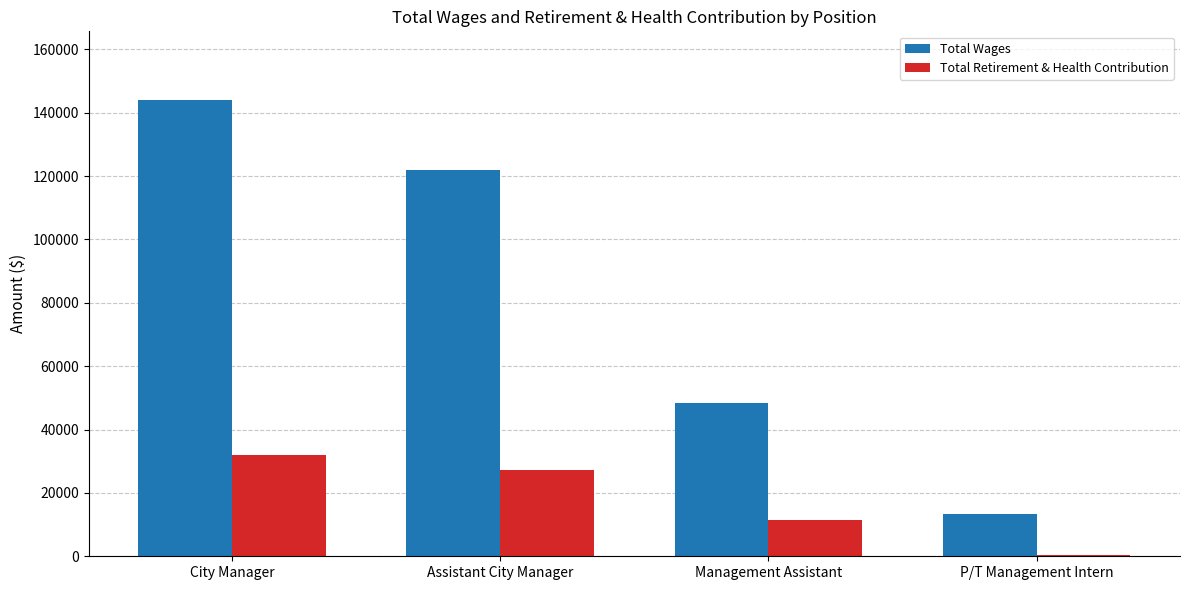

At how many categories does at least one series exceed 98484?

2